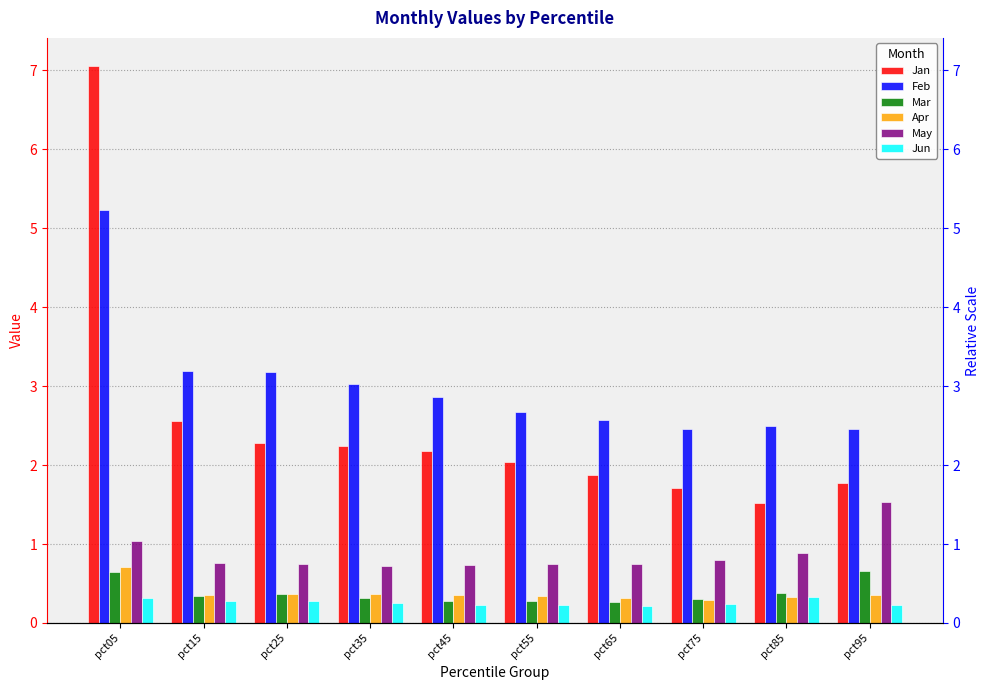

At pct95, list the series in order from largest to smallest.

Feb, Jan, May, Mar, Apr, Jun